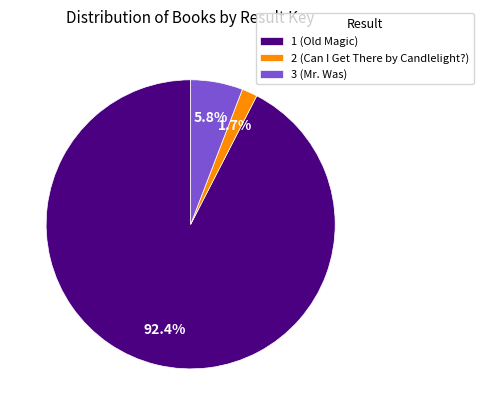

Count the number of slices in the pie.

3